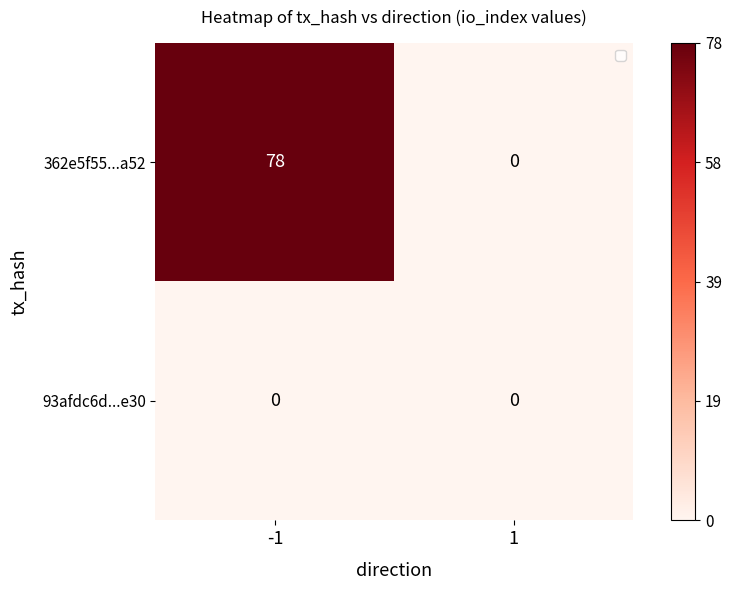

List the series in order of their peak value, lowest first.

93afdc6d...e30, 362e5f55...a52